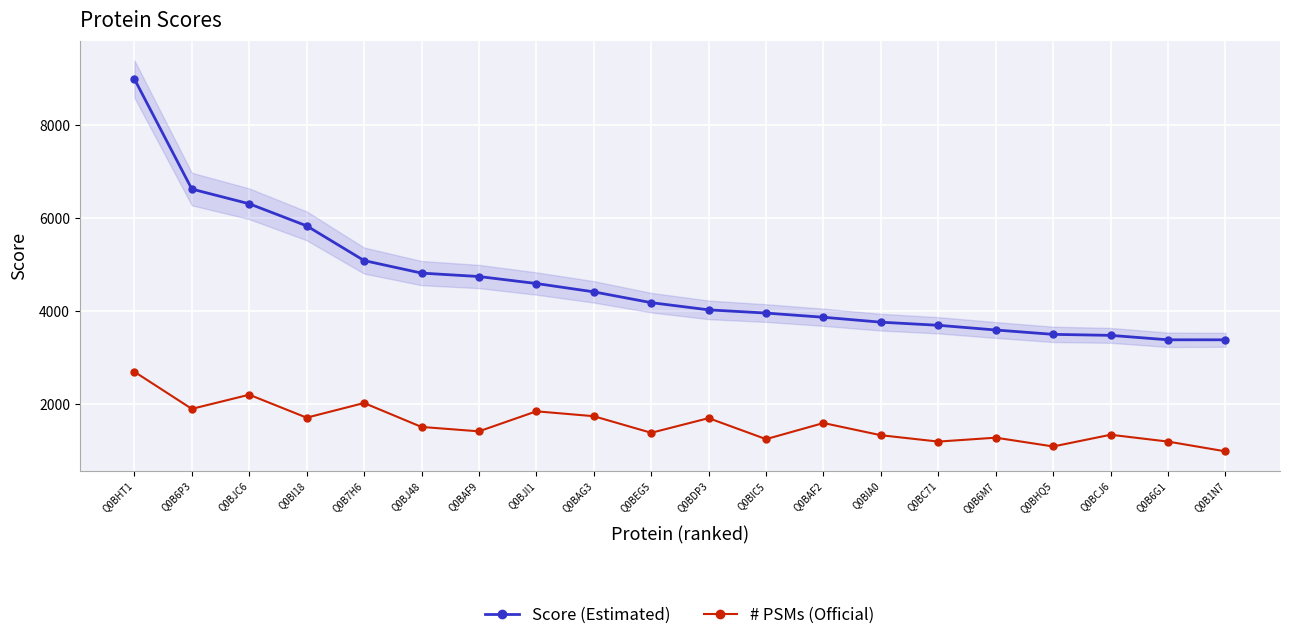

True or false: # PSMs (Official) and Score (Estimated) cross at least once.

False